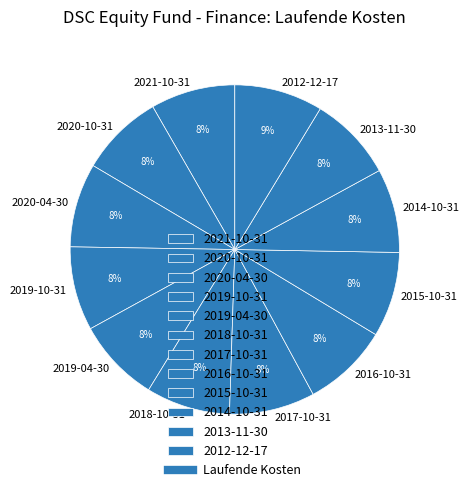

To the nearest percent, what percentage of the pie is 2019-04-30?

8%